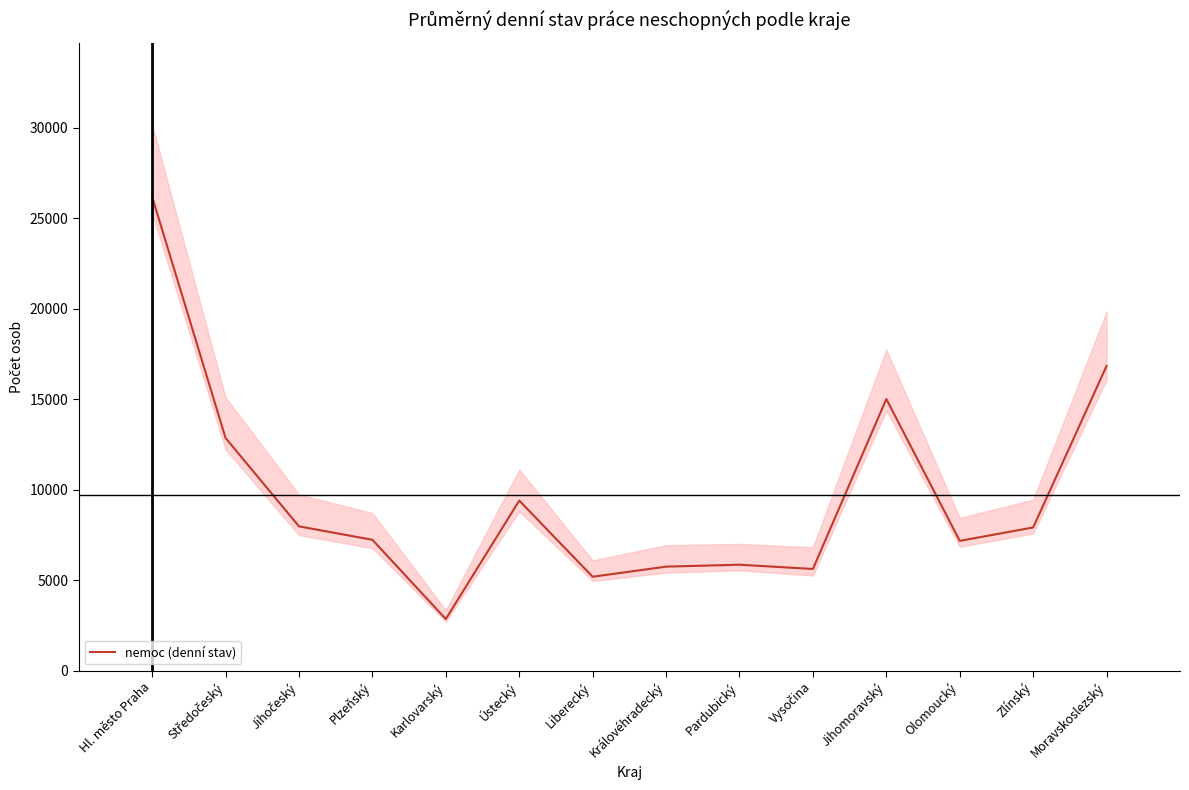

What is the change in value from Liberecký to Zlínský?

+2724